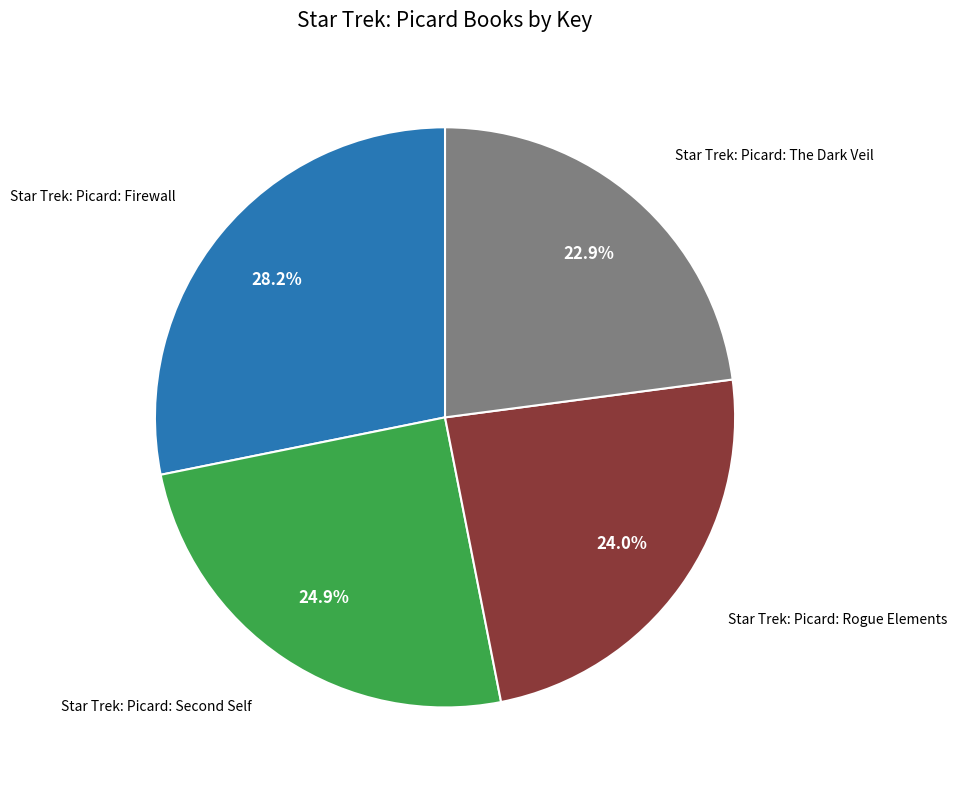

How many segments does this pie chart have?

4